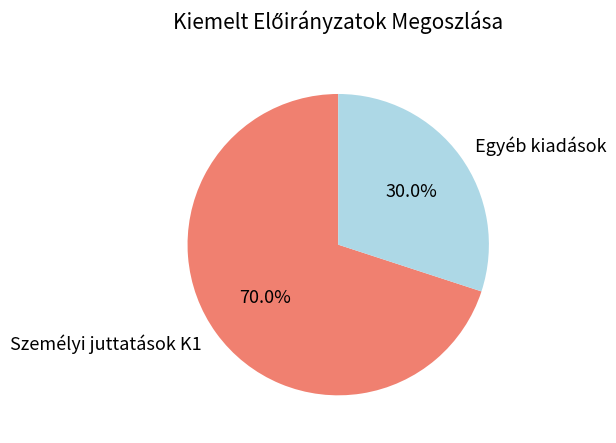

Which has a higher value, Egyéb kiadások or Személyi juttatások K1?

Személyi juttatások K1